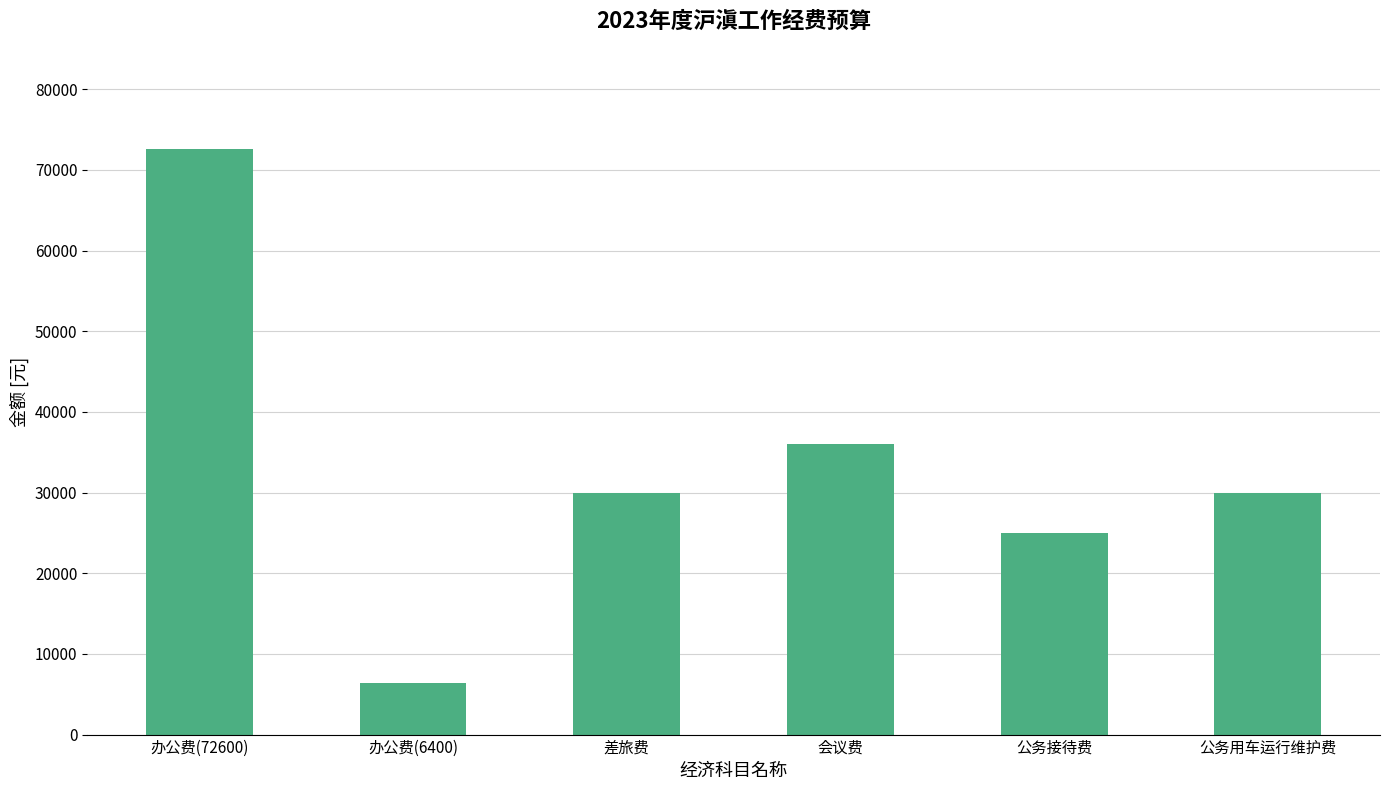

How many data points are less than 30000?

2